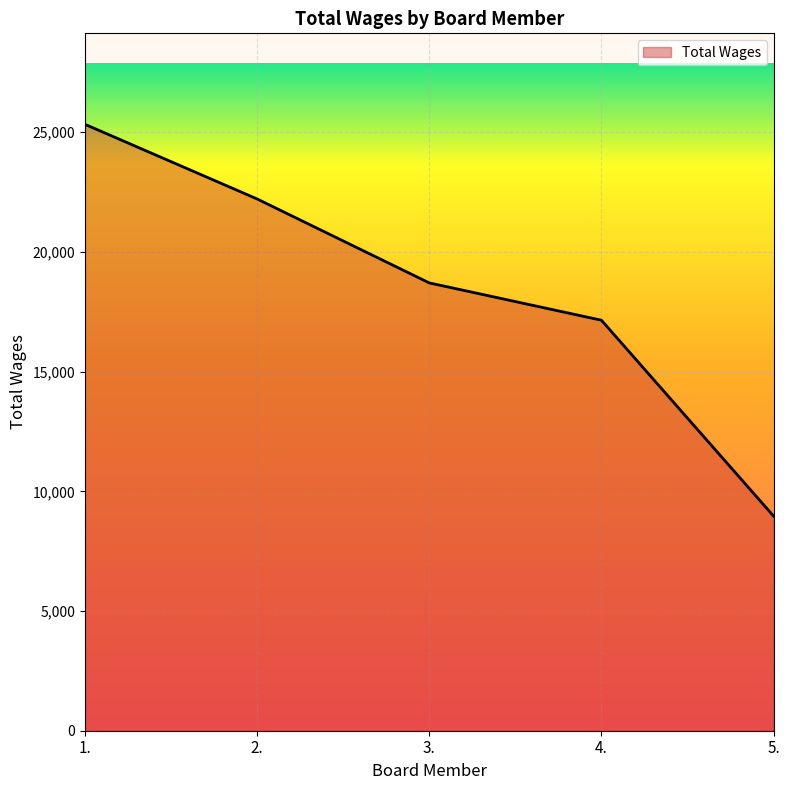

What is the minimum value shown in the chart?

8964